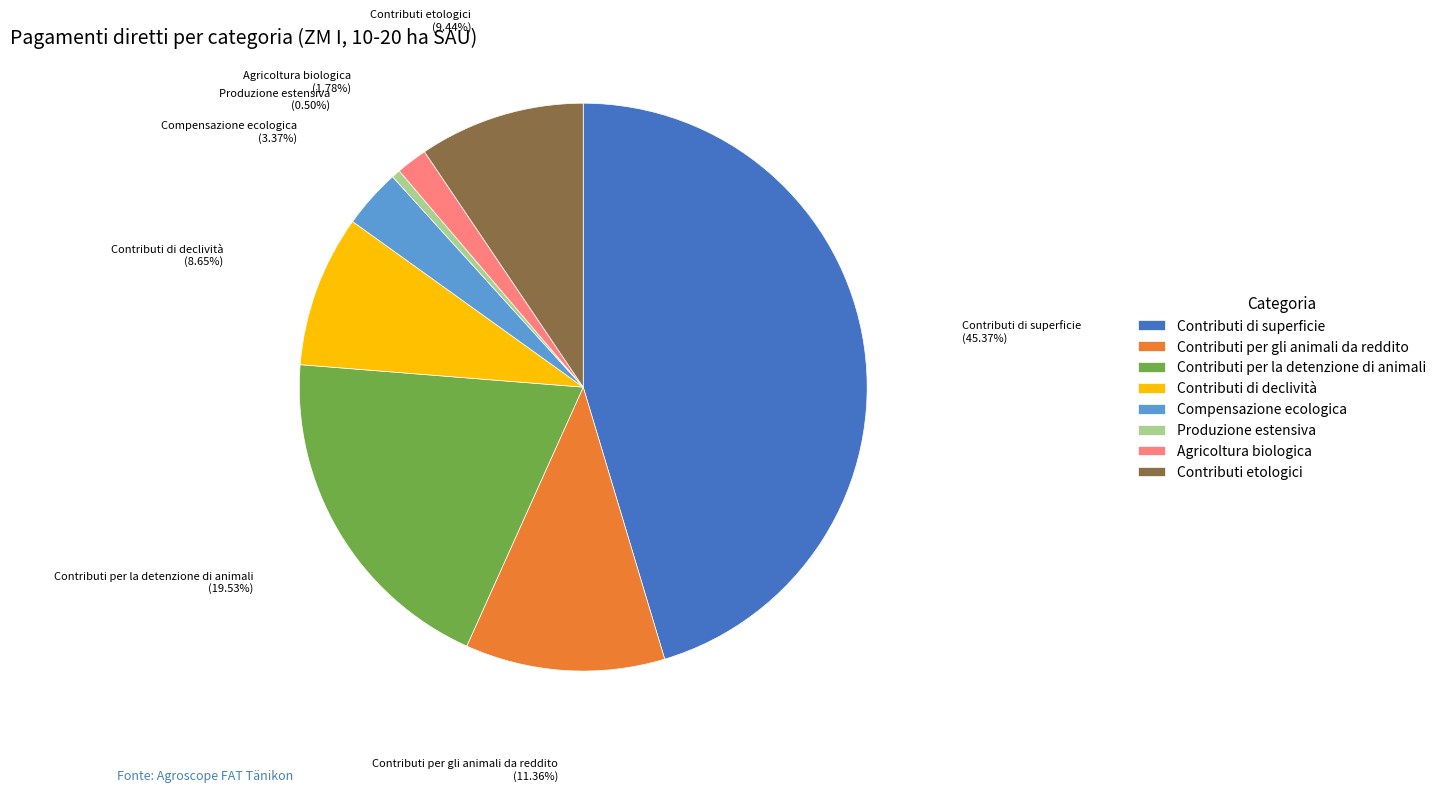

To the nearest percent, what portion does Contributi etologici represent?

9%